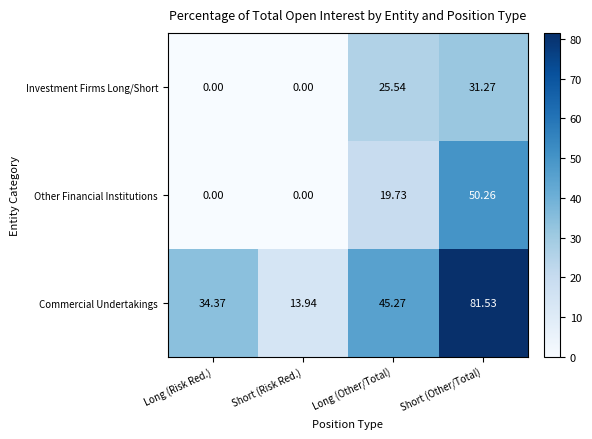

Which series has the largest total across all categories?

Commercial Undertakings